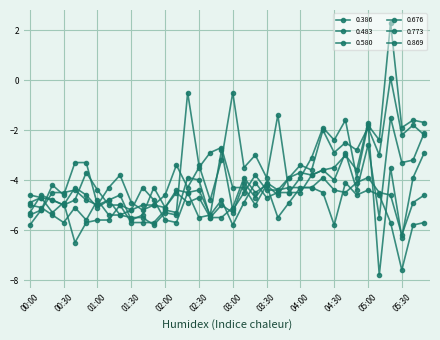

What is the difference between the maximum and minimum values in the 0.869 series?

8.8